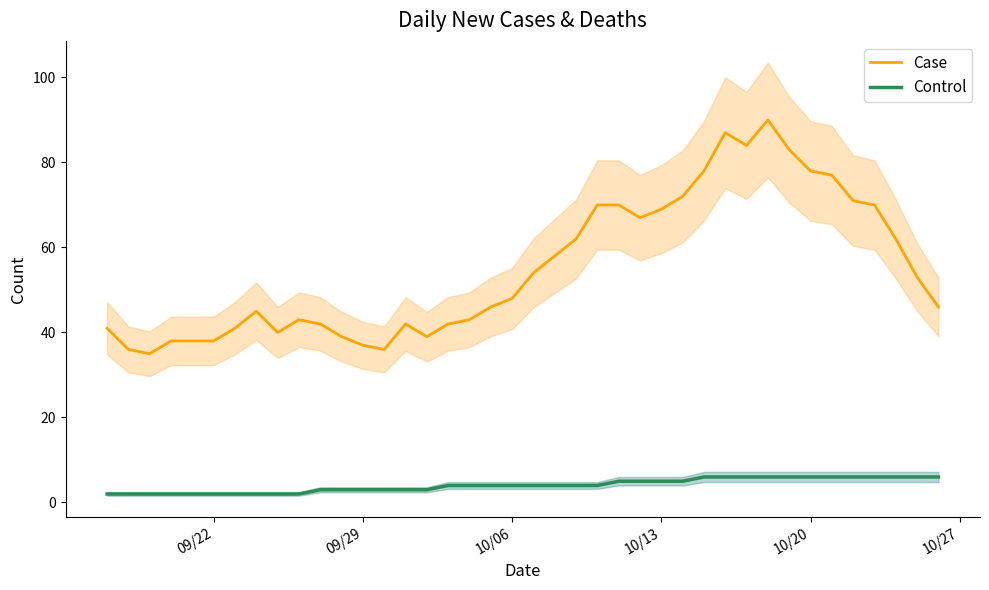

What is the highest value of the Case series?

90